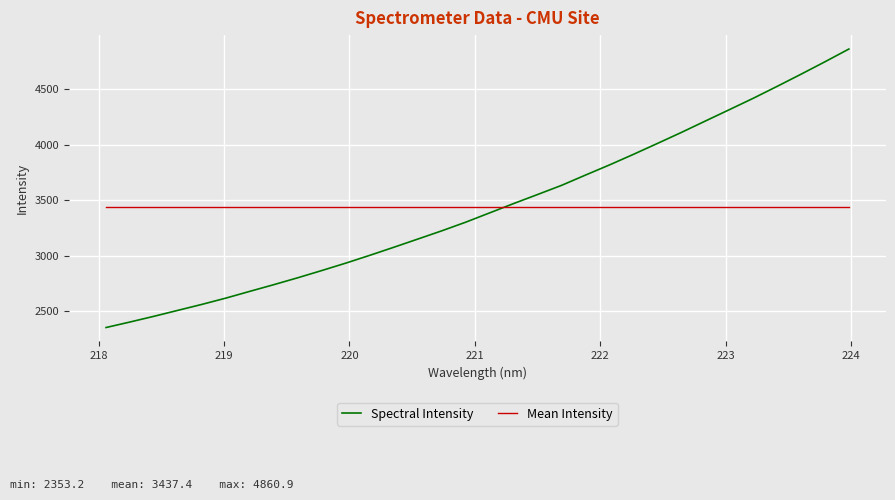

True or false: Spectral Intensity has more than 0 interior local peaks.

False